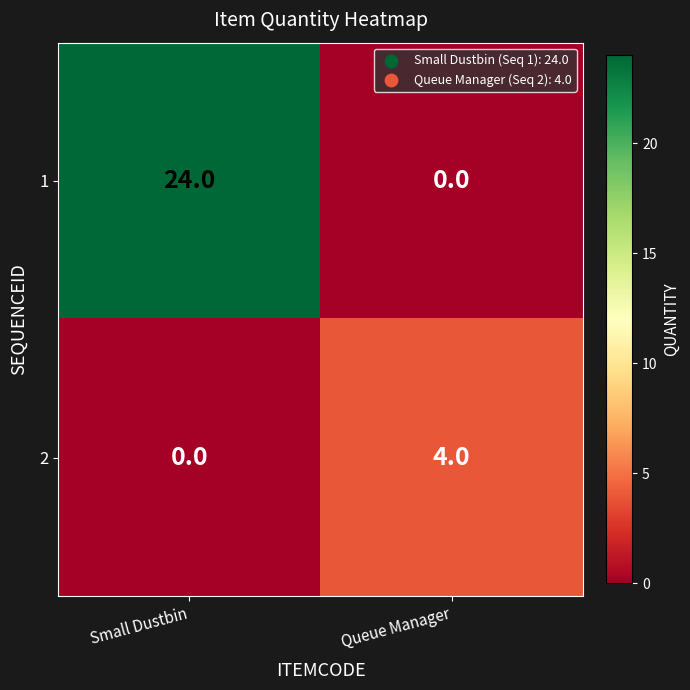

At which label is 2 closest to 2?

Small Dustbin